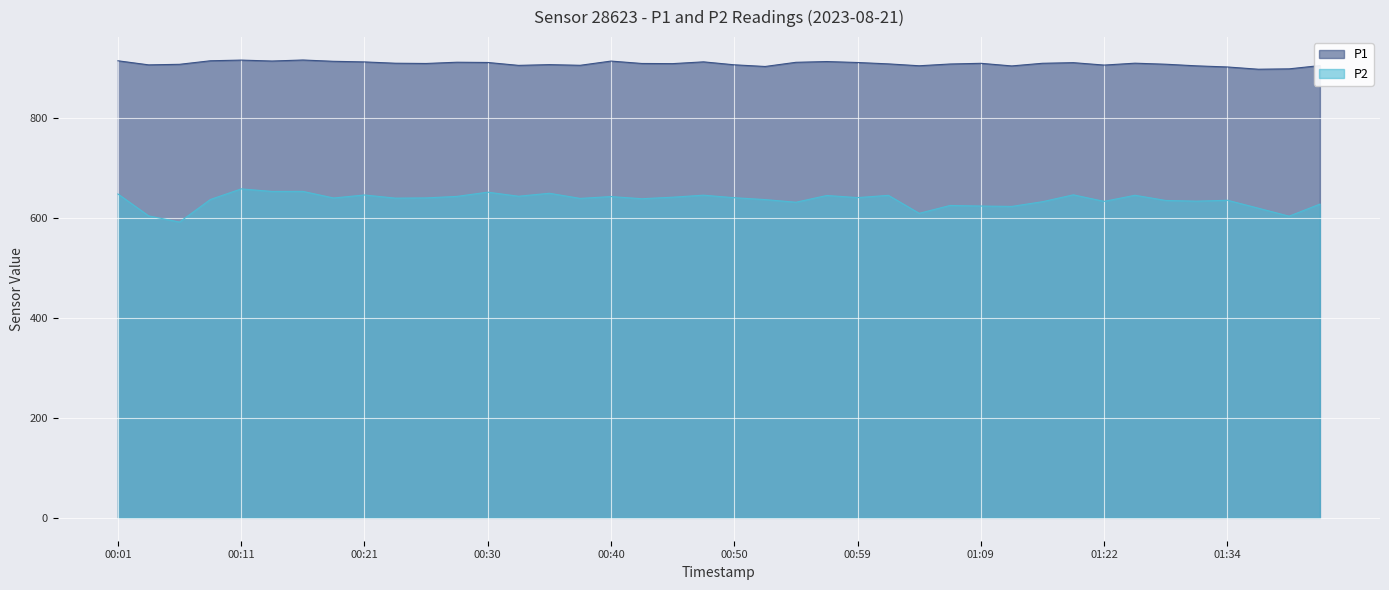

Does the chart display data point markers on the line(s)?

No